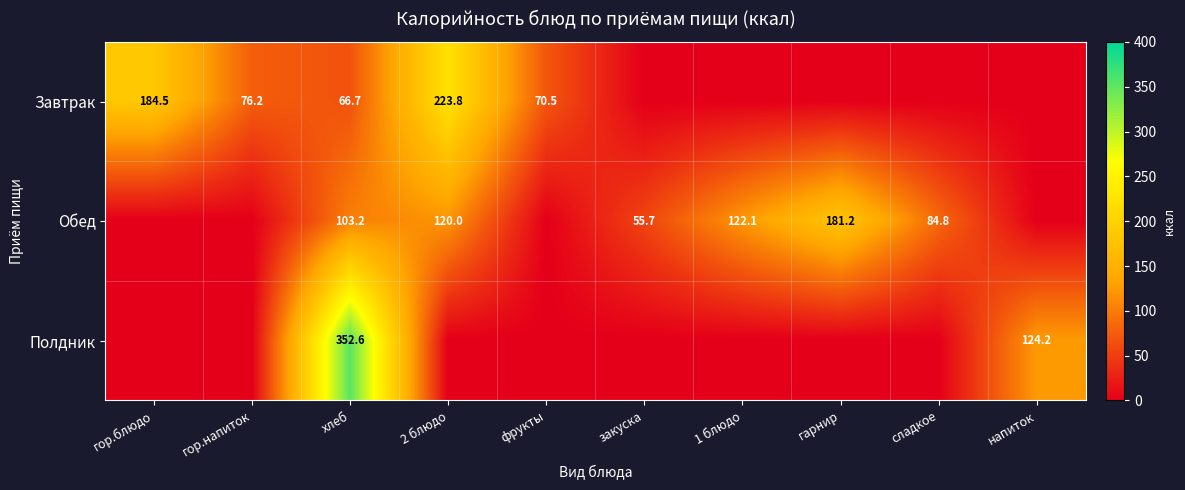

Is the value of Обед at 2 блюдо greater than the value of Полдник at напиток?

No